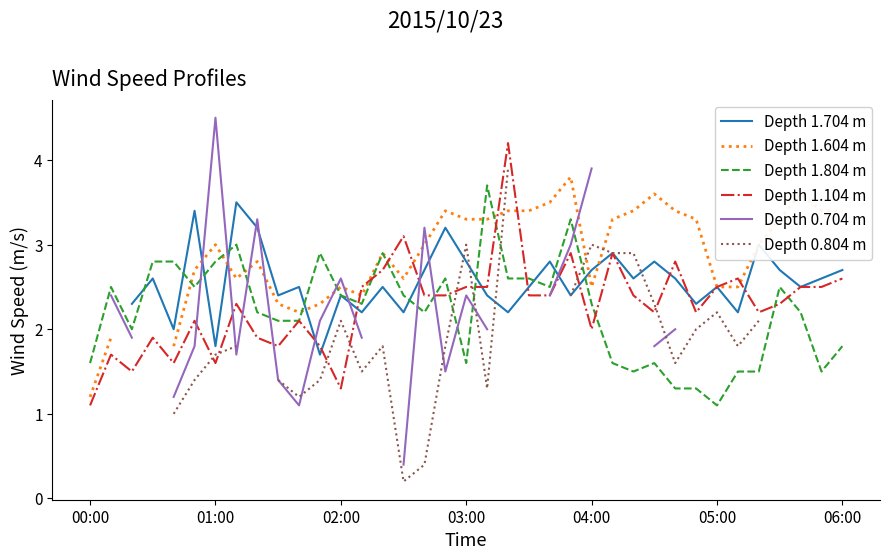

What is the minimum value for Depth 1.804 m?

1.1